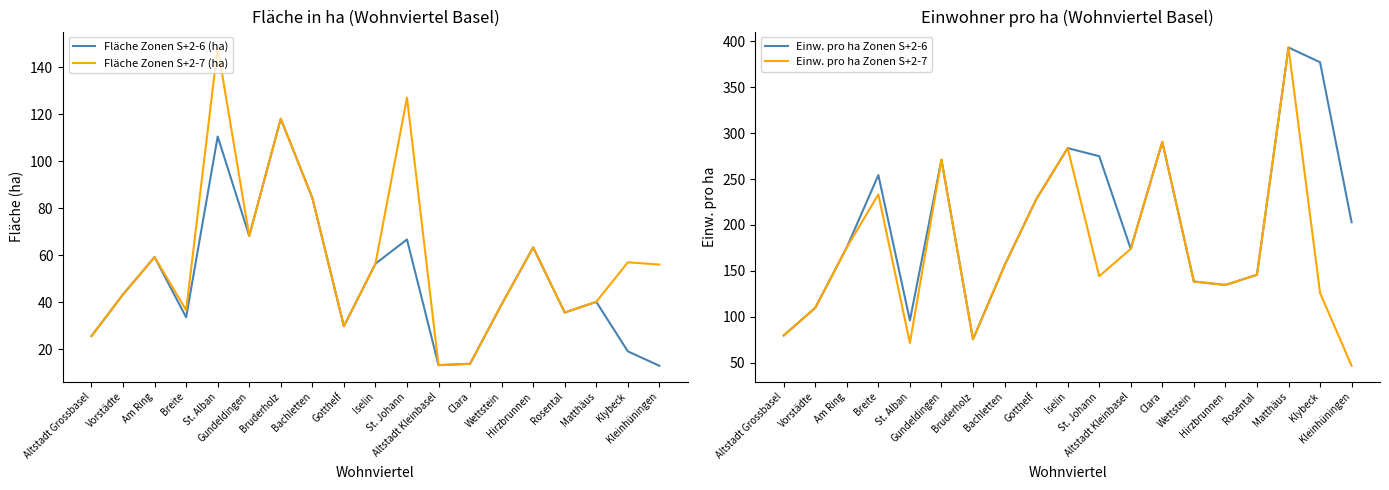

At how many categories does at least one series exceed 15?

19